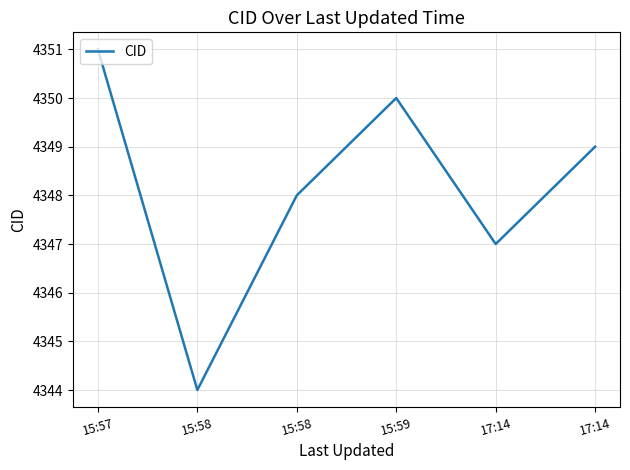

Approximately how many times larger is the value at 15:57 compared to 17:14?

1.0